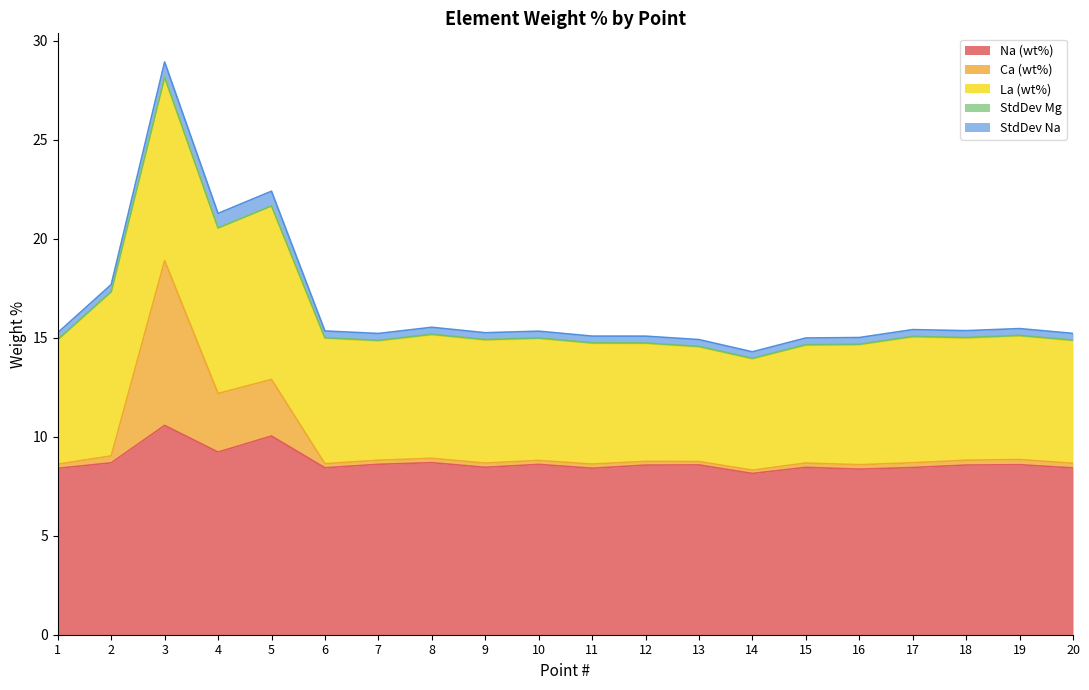

Where is the first local maximum for StdDev Mg?

7